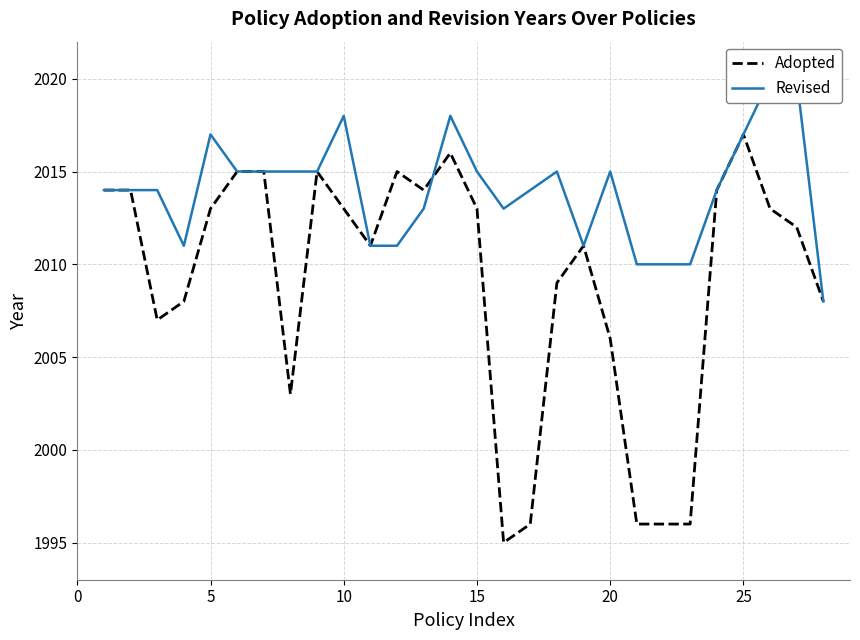

Reading left to right, what are all the values shown in this chart?

Adopted: 2014	2014	2007	2008	2013	2015	2015	2003	2015	2013	2011	2015	2014	2016	2013	1995	1996	2009	2011	2006	1996	1996	1996	2014	2017	2013	2012	2008
Revised: 2014	2014	2014	2011	2017	2015	2015	2015	2015	2018	2011	2011	2013	2018	2015	2013	2014	2015	2011	2015	2010	2010	2010	2014	2017	2020	2020	2008